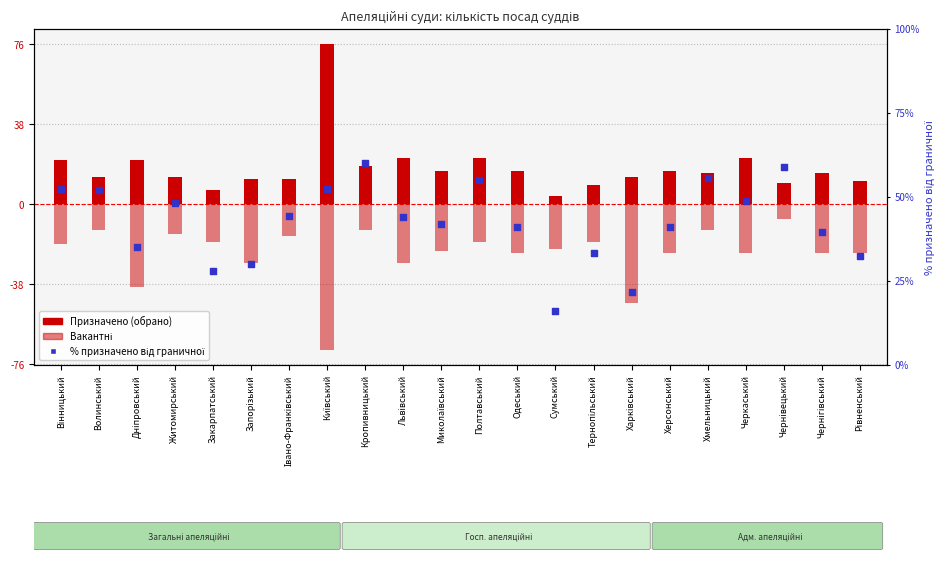

Is the value of Призначено (обрано) at Кропивницький greater than the value of Вакантні at Черкаський?

Yes